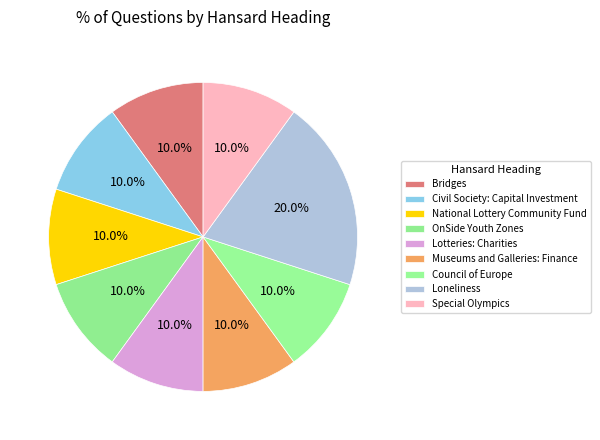

Count the number of slices in the pie.

9